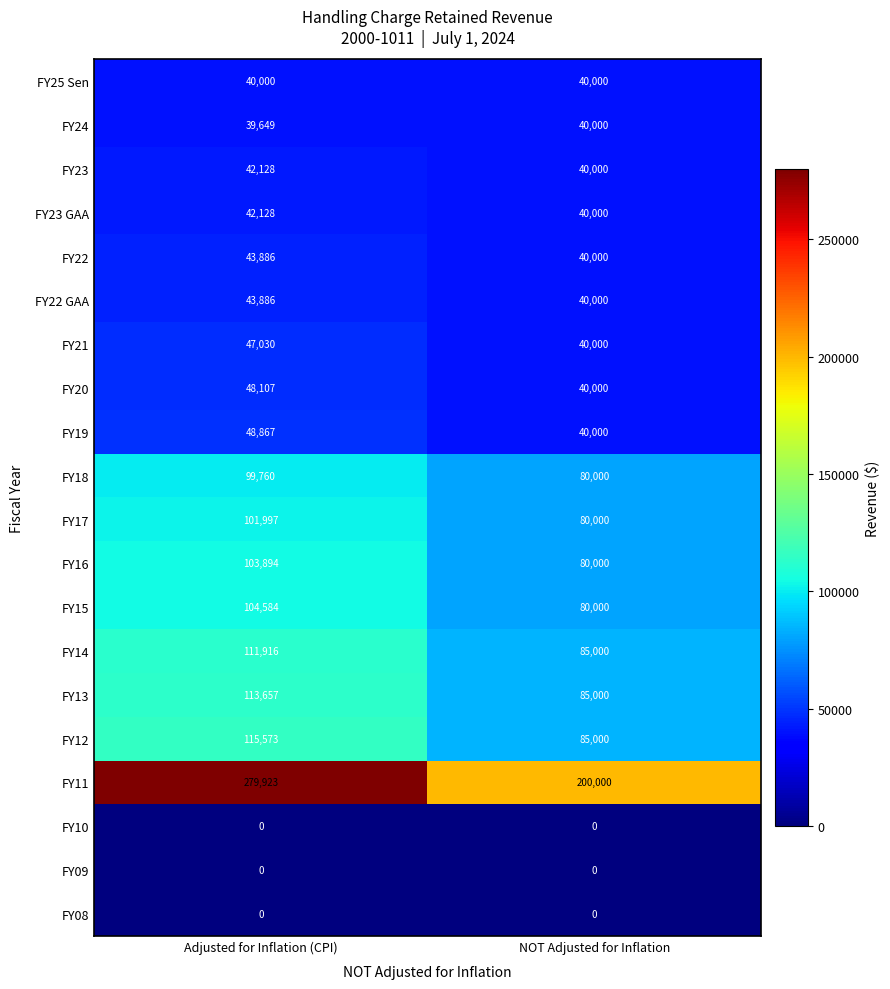

Rank the categories by FY22 GAA value from lowest to highest.

NOT Adjusted for Inflation, Adjusted for Inflation (CPI)